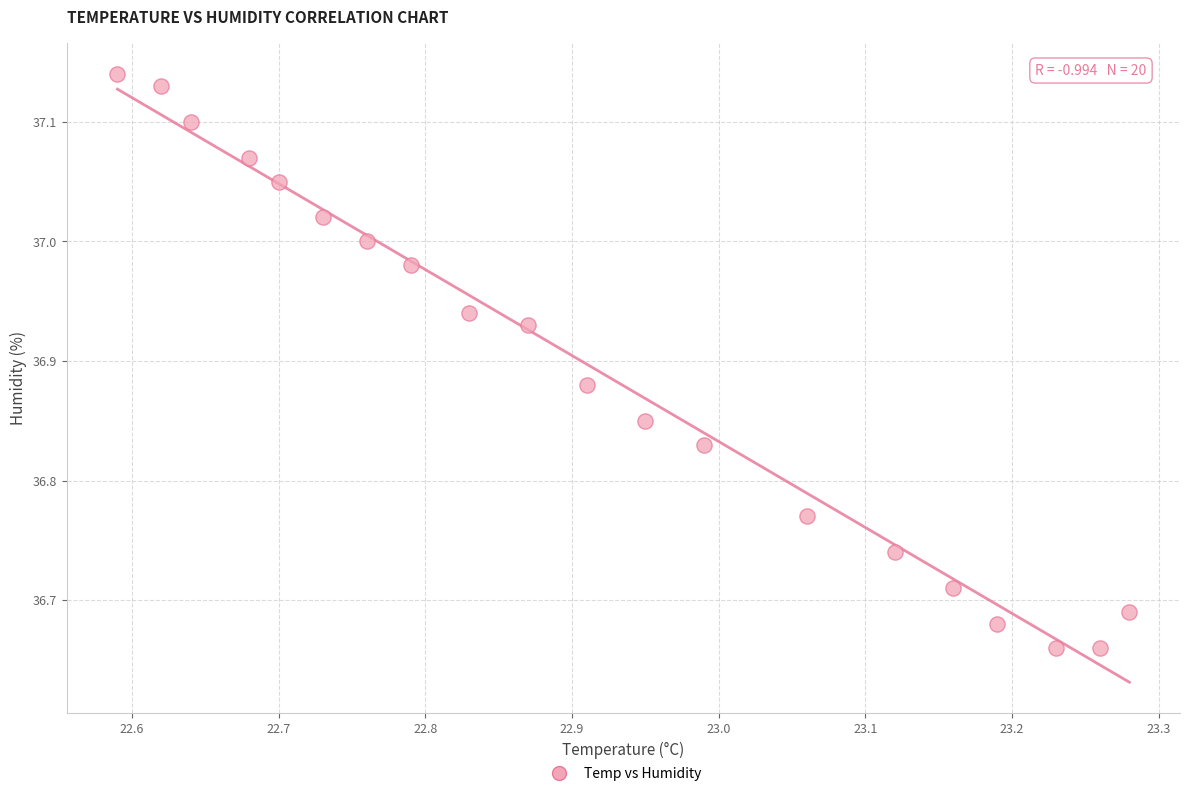

What is the range of Y values (max minus min)?

0.5